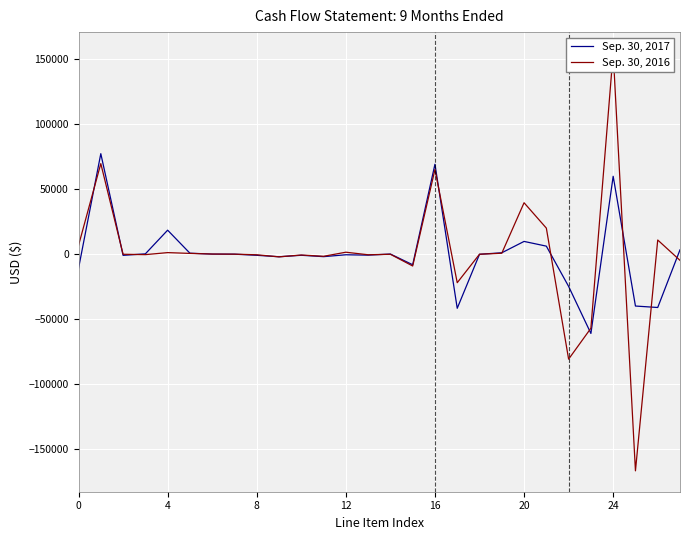

What is the difference between the maximum and minimum values in the Sep. 30, 2016 series?

322000